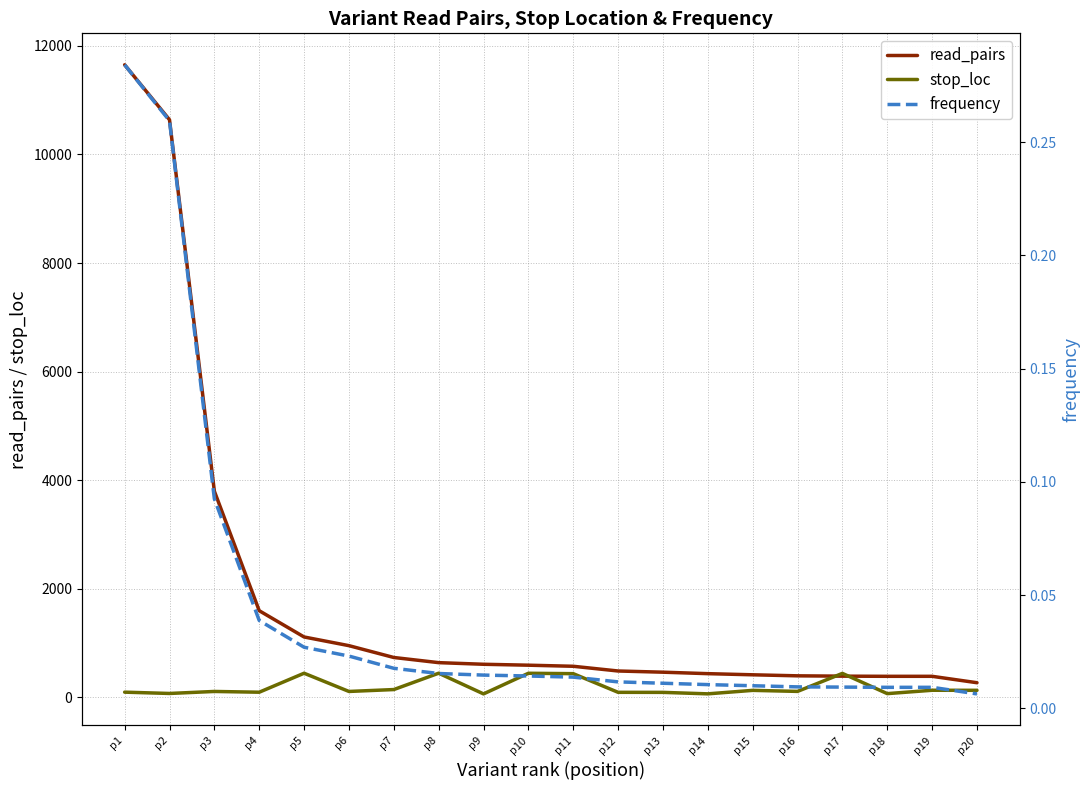

At which label is stop_loc closest to 249?

p7